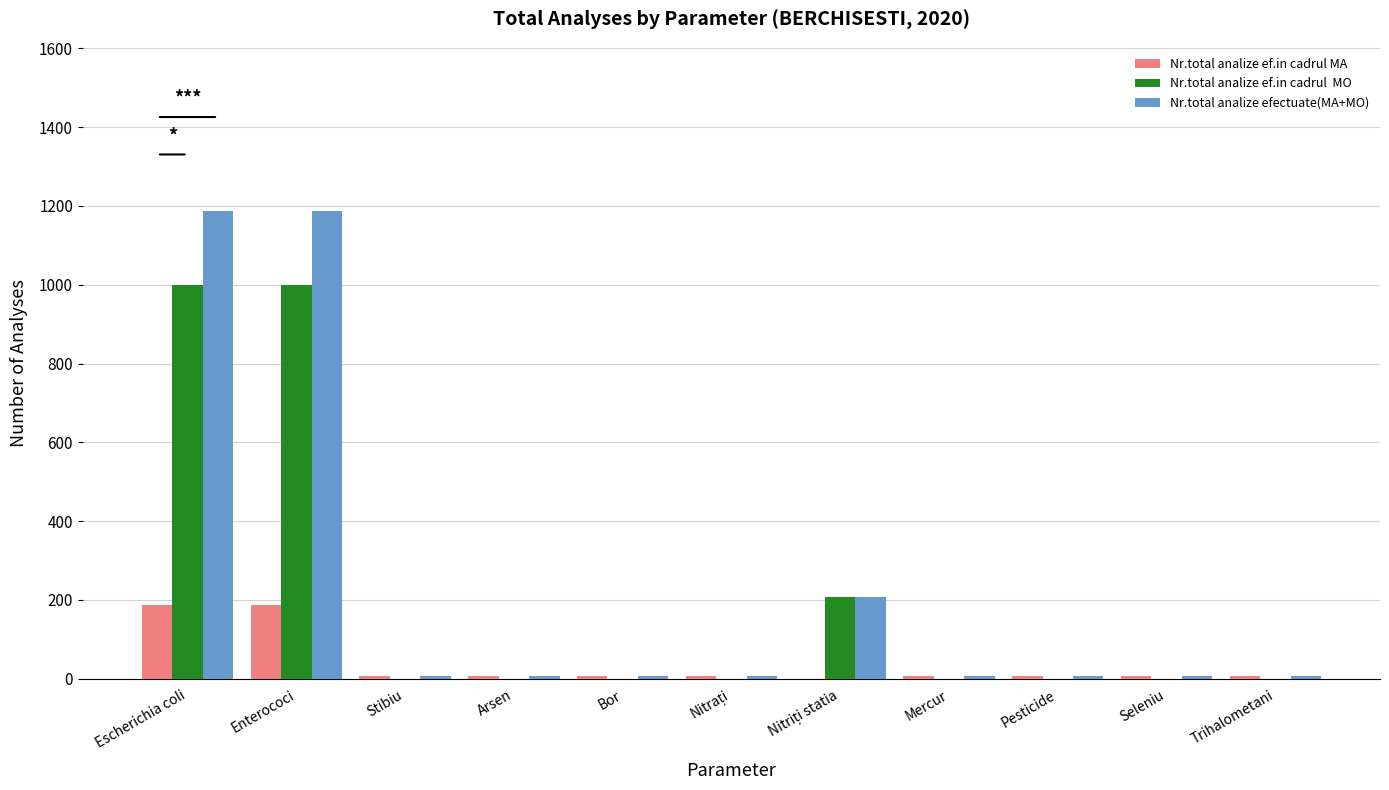

What is the maximum value shown in the chart?

1188